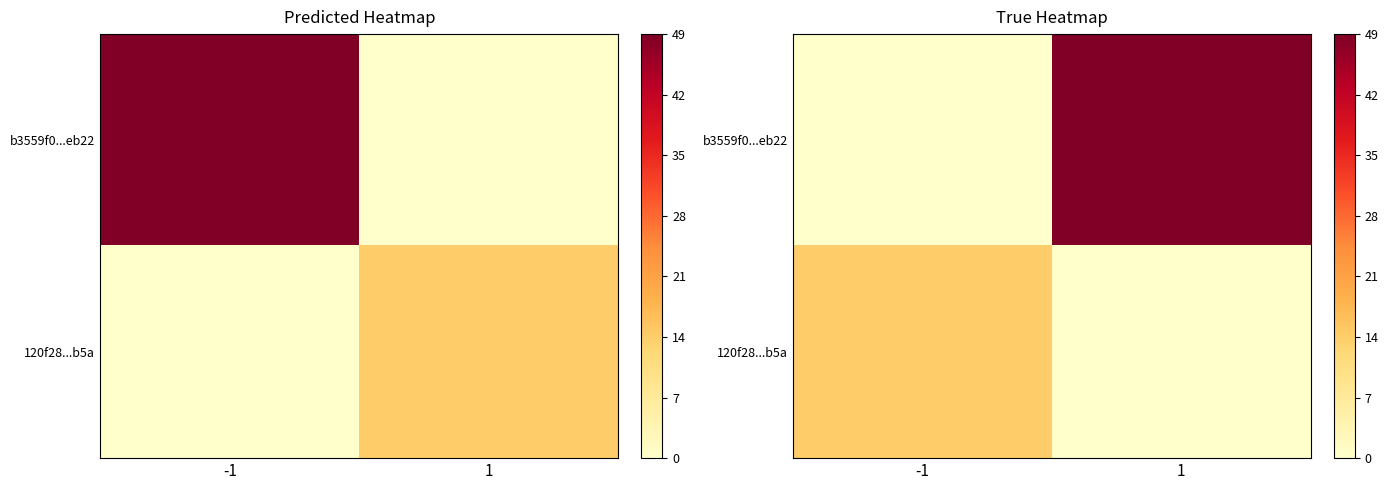

Count the 120f28...b5a values in the range 0 to 14.

2